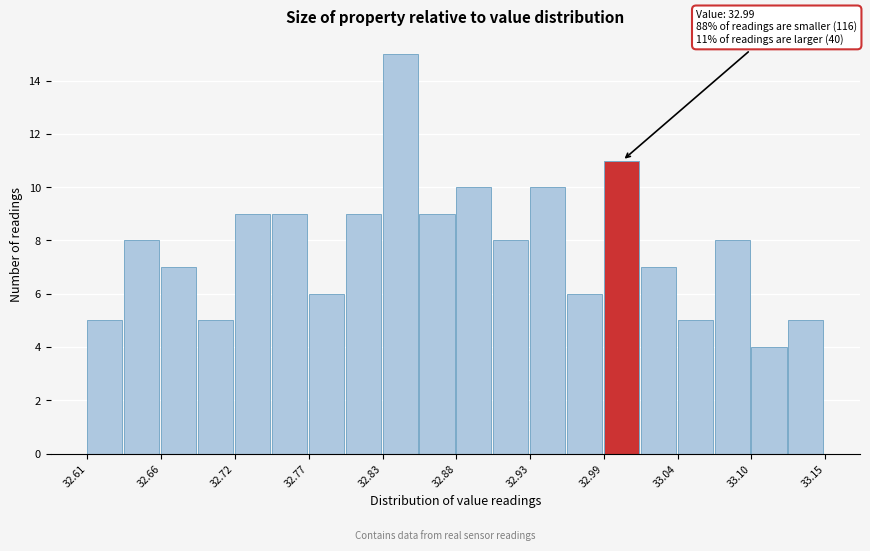

Around what value on the x-axis is the tallest bar? Give the approximate position of its centre, as read against the axis.

32.84